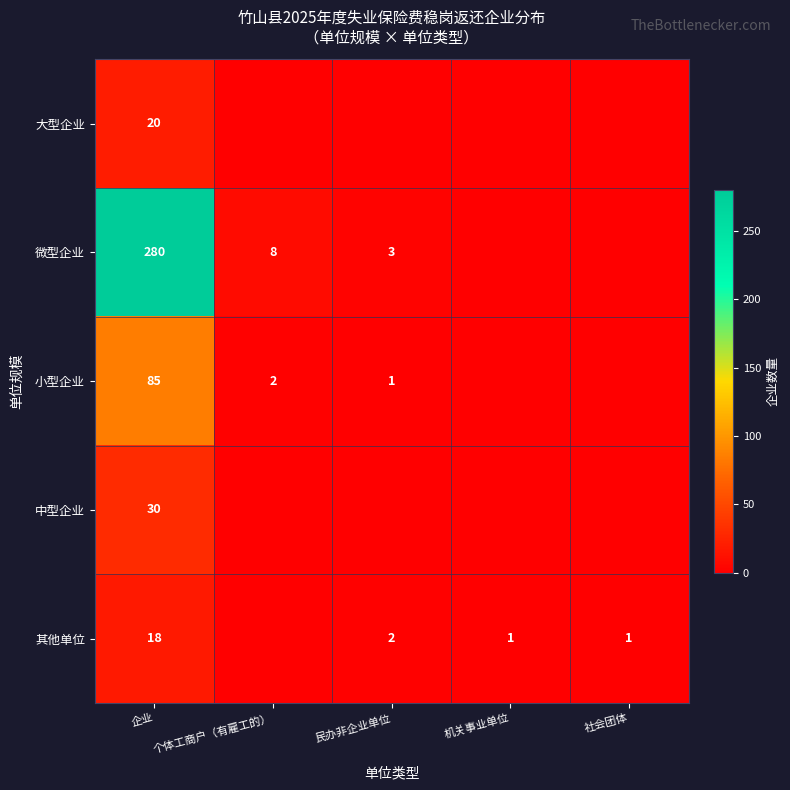

Is the value of 其他单位 at 机关事业单位 greater than the value of 小型企业 at 个体工商户（有雇工的）?

No